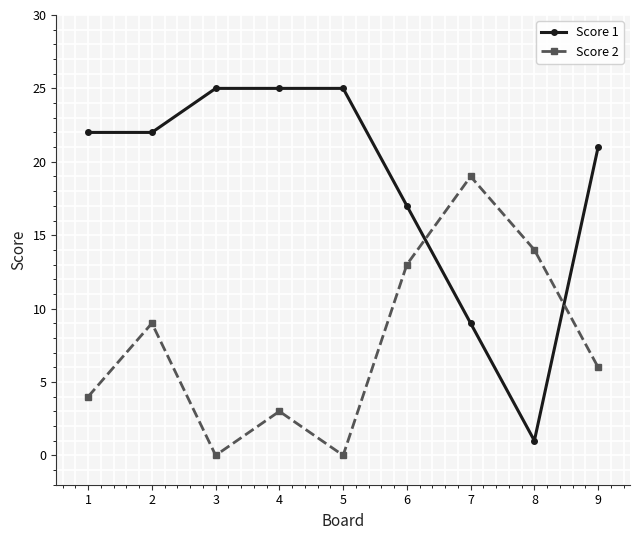

True or false: Score 1 has a value of 9 at 7.

True